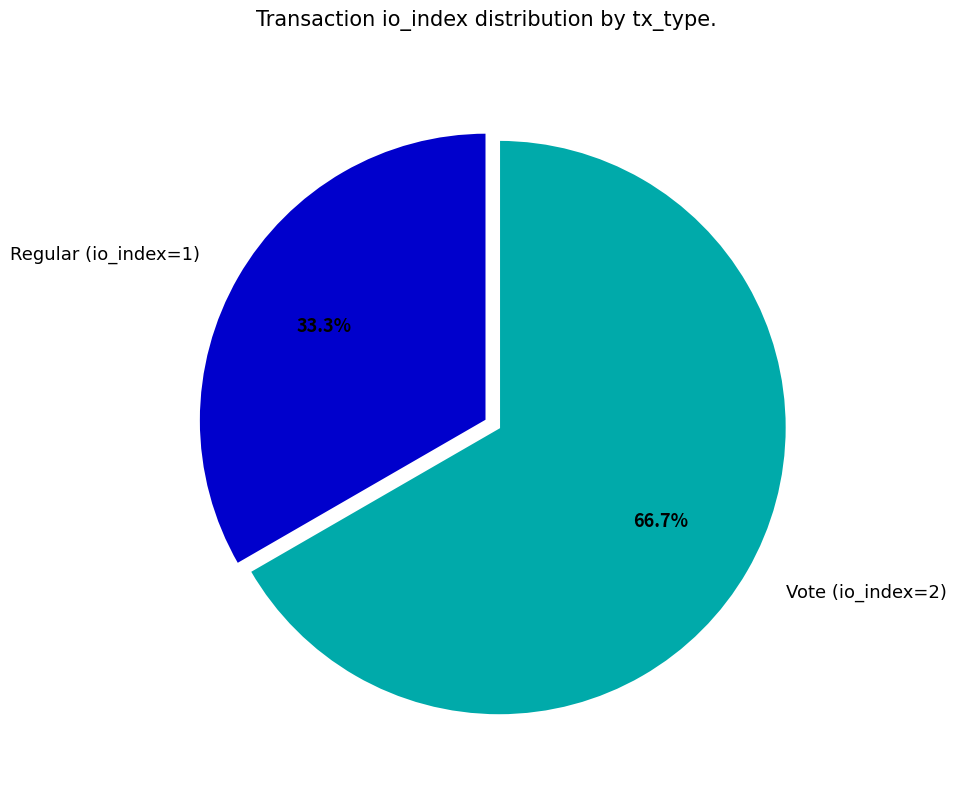

Rank the categories by value from lowest to highest.

Regular (io_index=1), Vote (io_index=2)